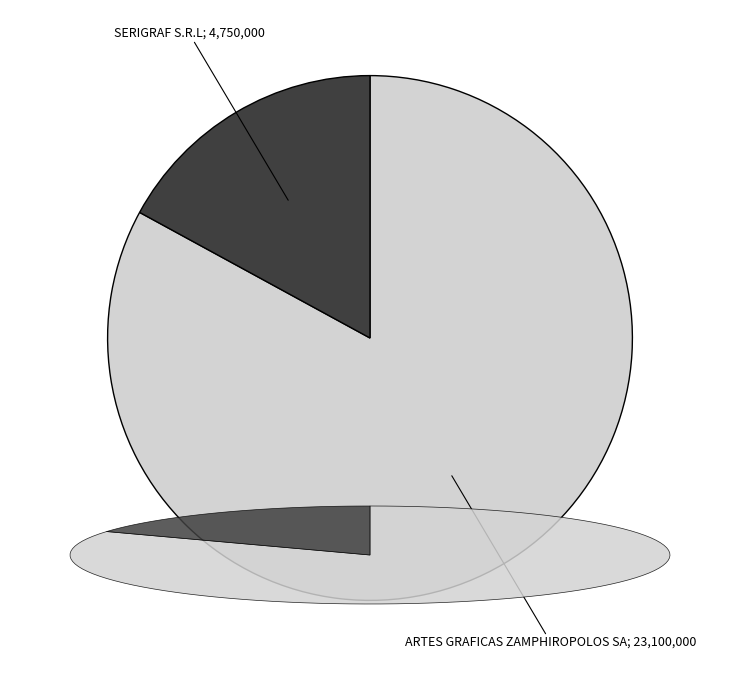

How many slices are in this pie chart?

2